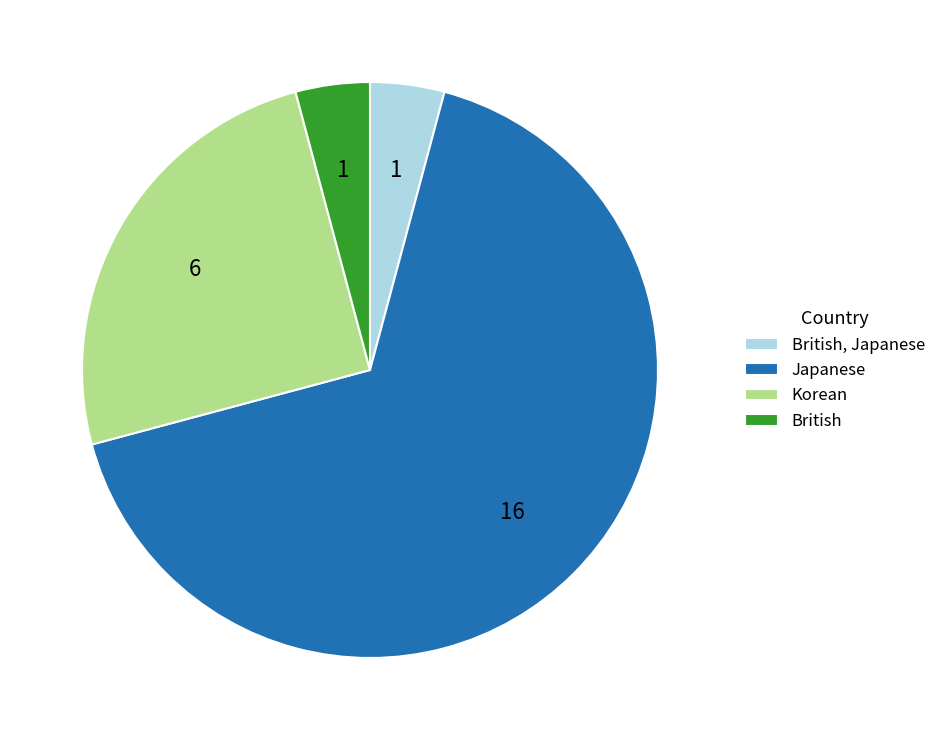

How many segments does this pie chart have?

4